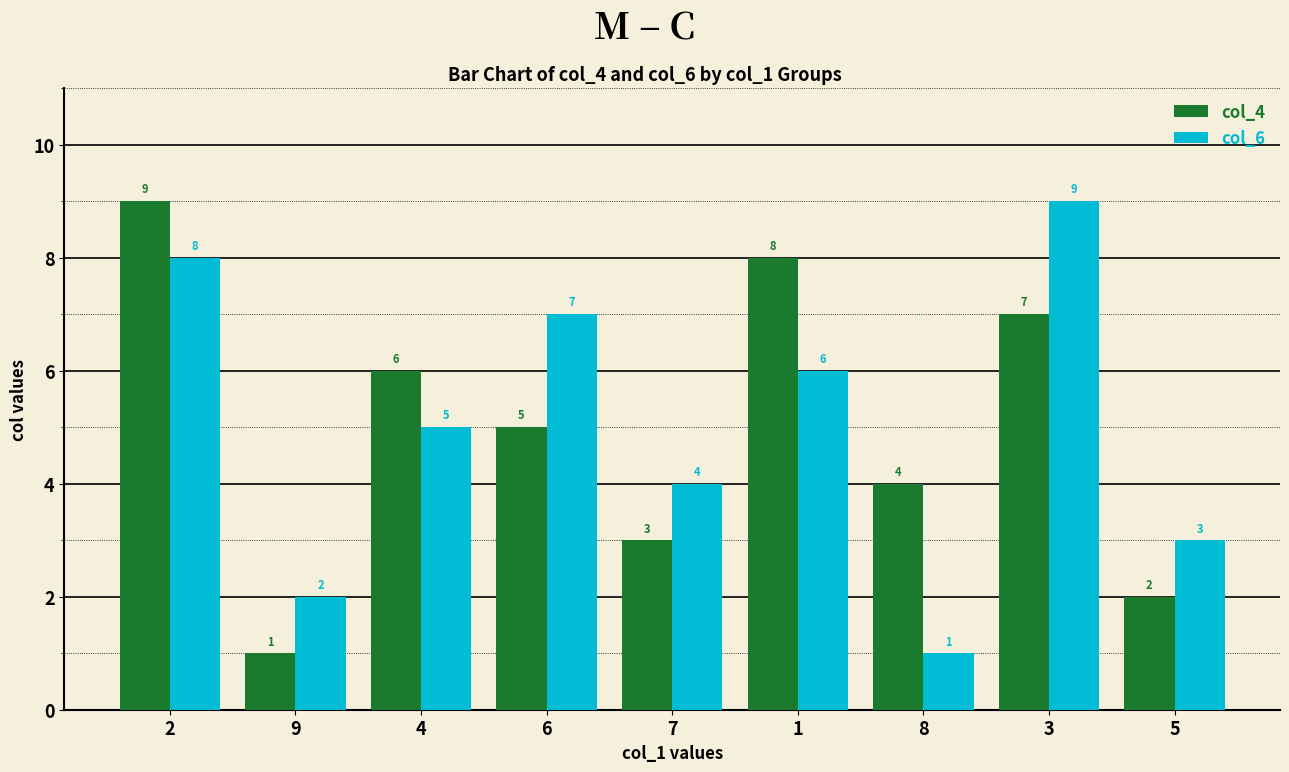

Is the value of col_4 at 6 greater than the value of col_6 at 6?

No